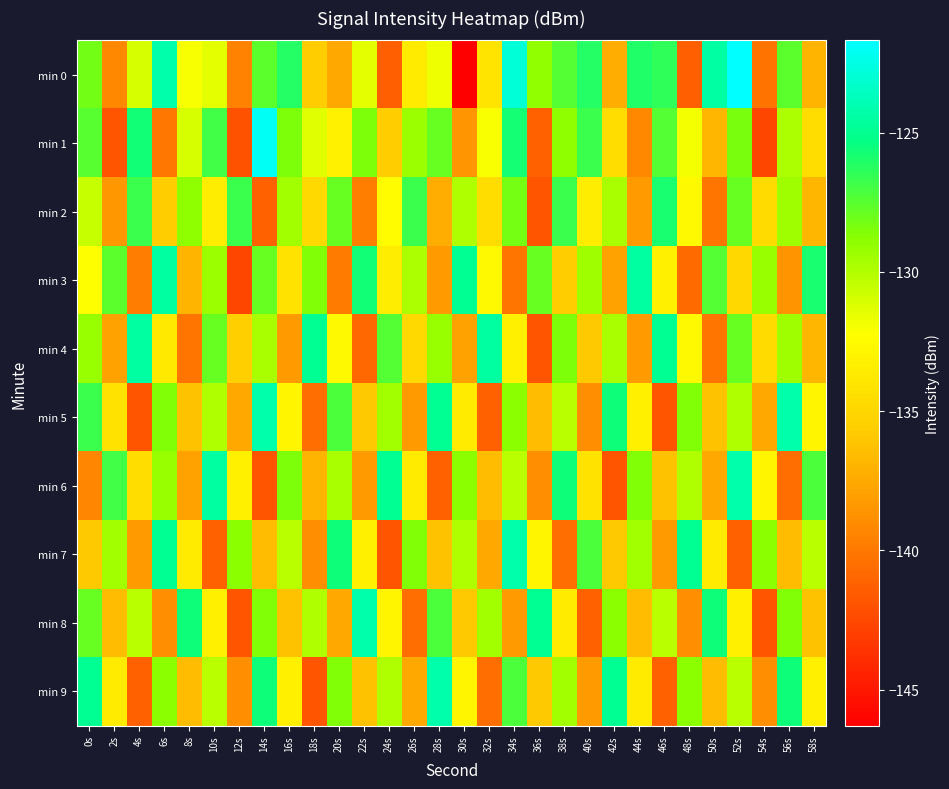

Between 44s and 58s, which series saw the biggest shift?

min 0